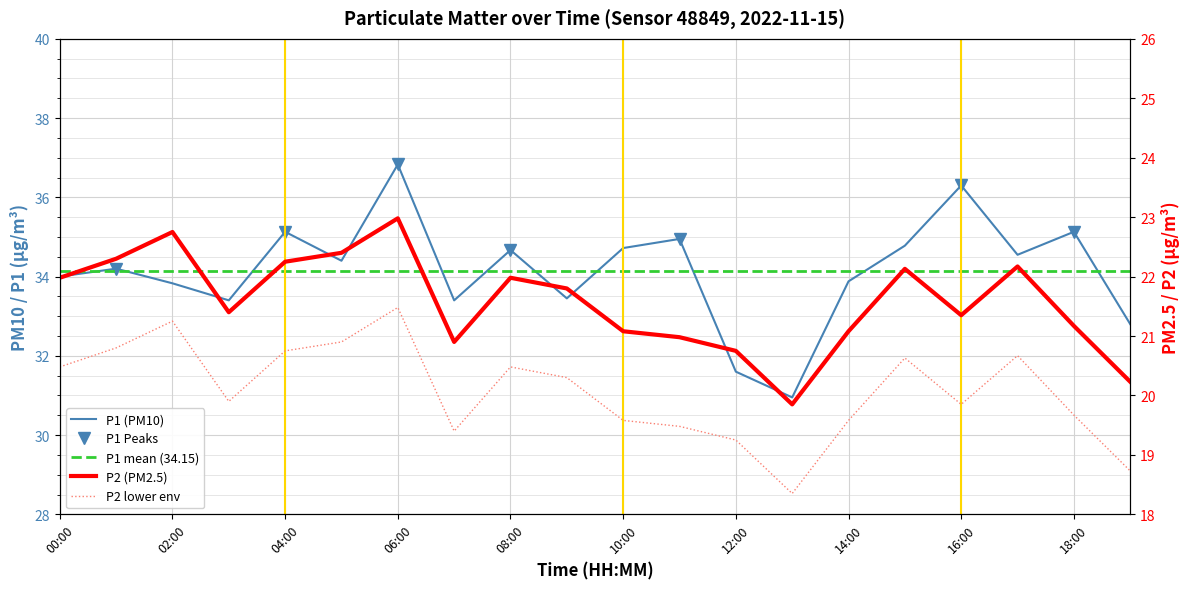

Is this an area chart (filled region under the line)?

No